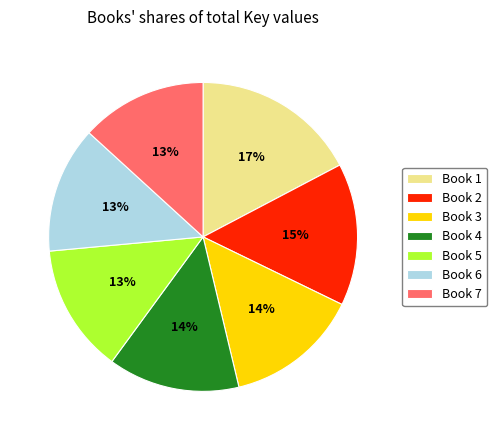

Combined, do Book 2 and Book 5 account for over 50%?

No